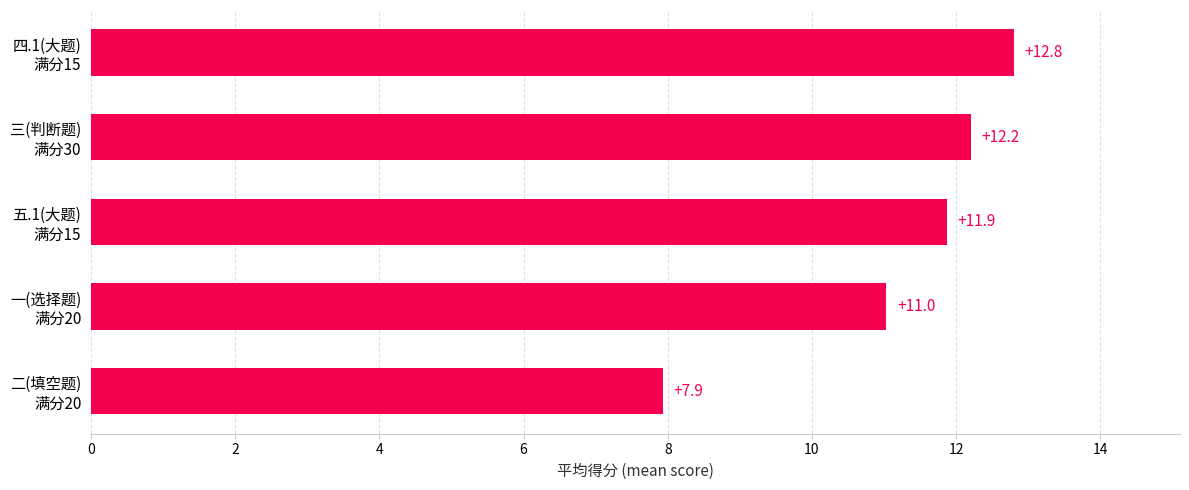

What is the maximum value shown in the chart?

12.8